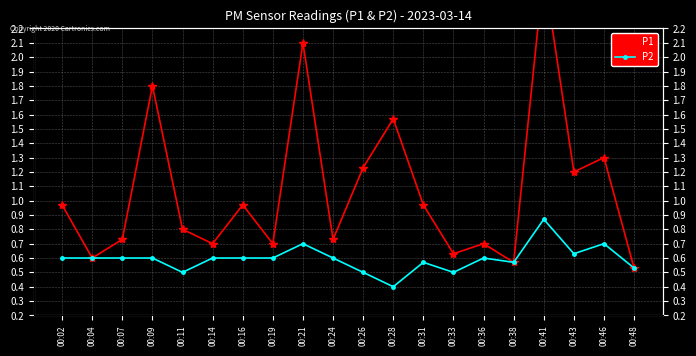

Is the value of P1 at 00:31 greater than the value of P2 at 00:04?

Yes